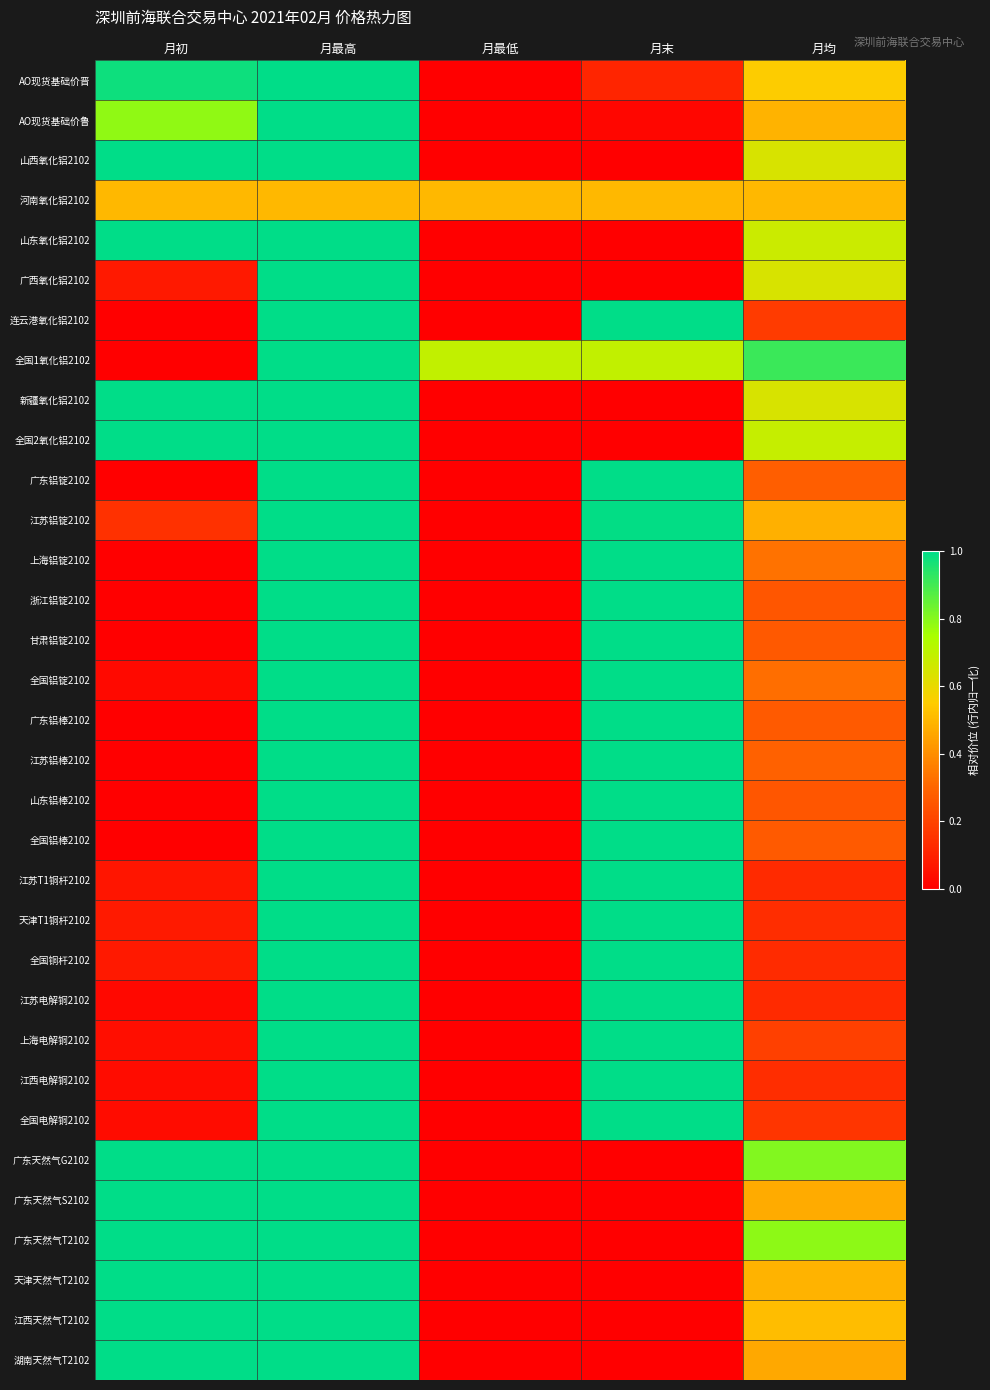

Which label corresponds to the largest value in the chart?

月最高